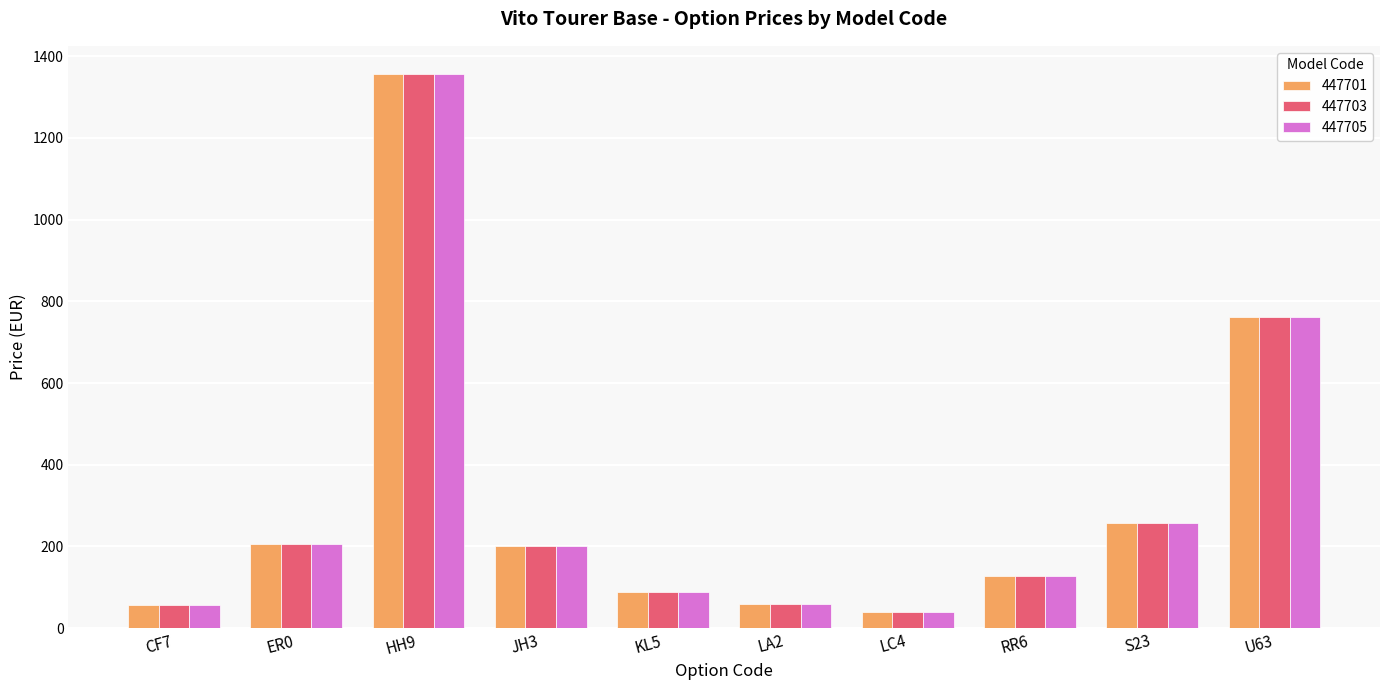

True or false: 447705 has a value of 205.4 at ER0.

True